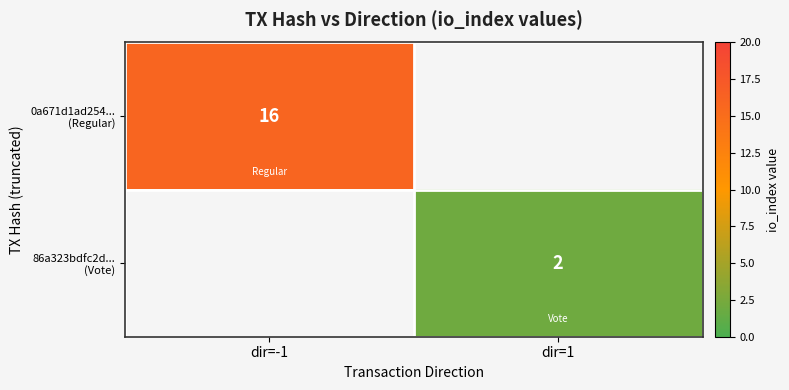

What is the highest value of the 0a671d1ad254... (Regular) series?

16.0